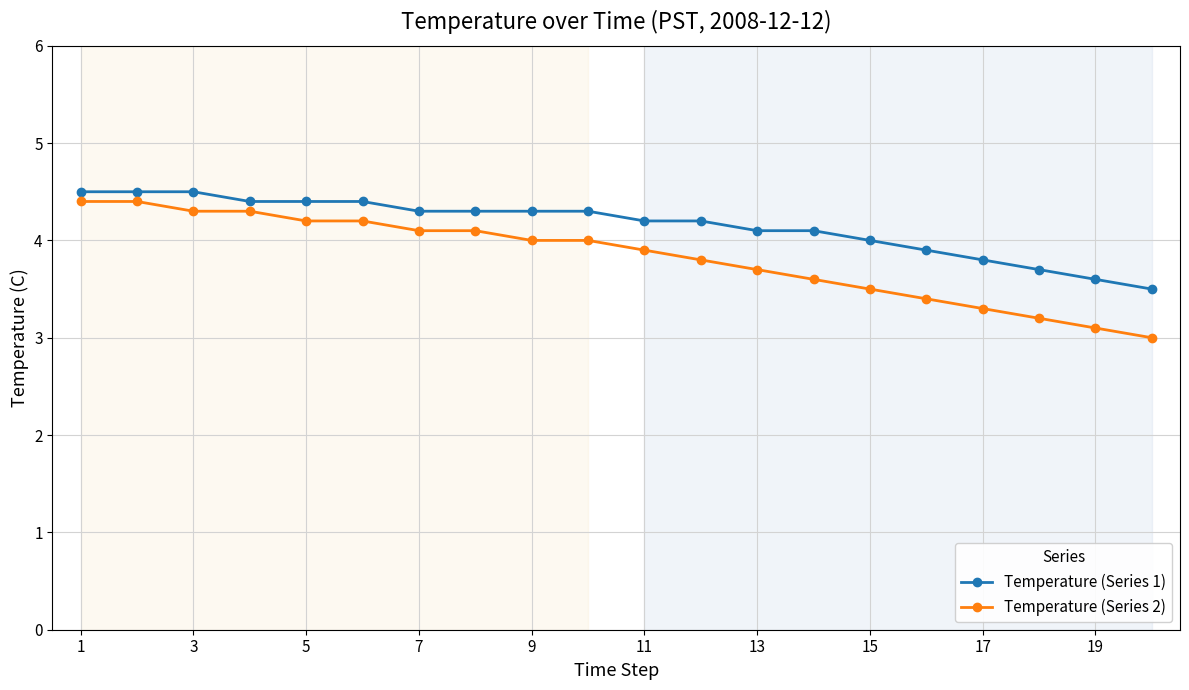

What is the difference between the maximum and second lowest values in the Temperature (Series 1) series?

0.9